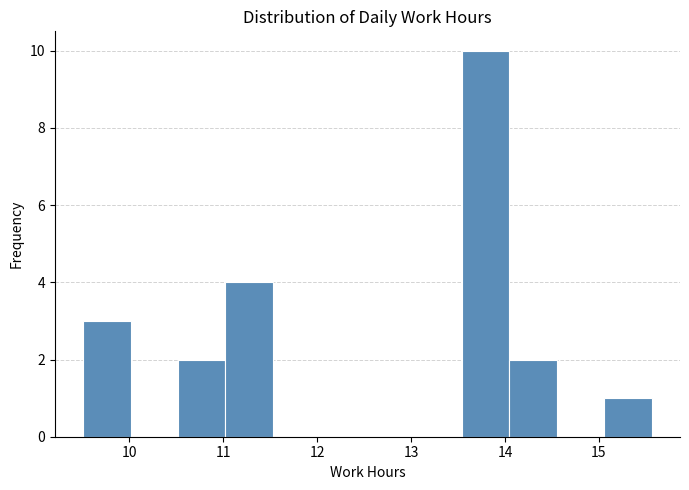

Reading left to right, transcribe this chart: for each bar, give the range it covers on the x-axis and its height. Neither the bar edges nor the heights are printed on the chart, so give them approximately, as read against the axes.

9.5 to 10.0: 3
10.0 to 10.5: 0
10.5 to 11.0: 2
11.0 to 11.5: 4
11.5 to 12.0: 0
12.0 to 12.5: 0
12.5 to 13.0: 0
13.0 to 13.5: 0
13.5 to 14.0: 10
14.0 to 14.6: 2
14.6 to 15.1: 0
15.1 to 15.6: 1